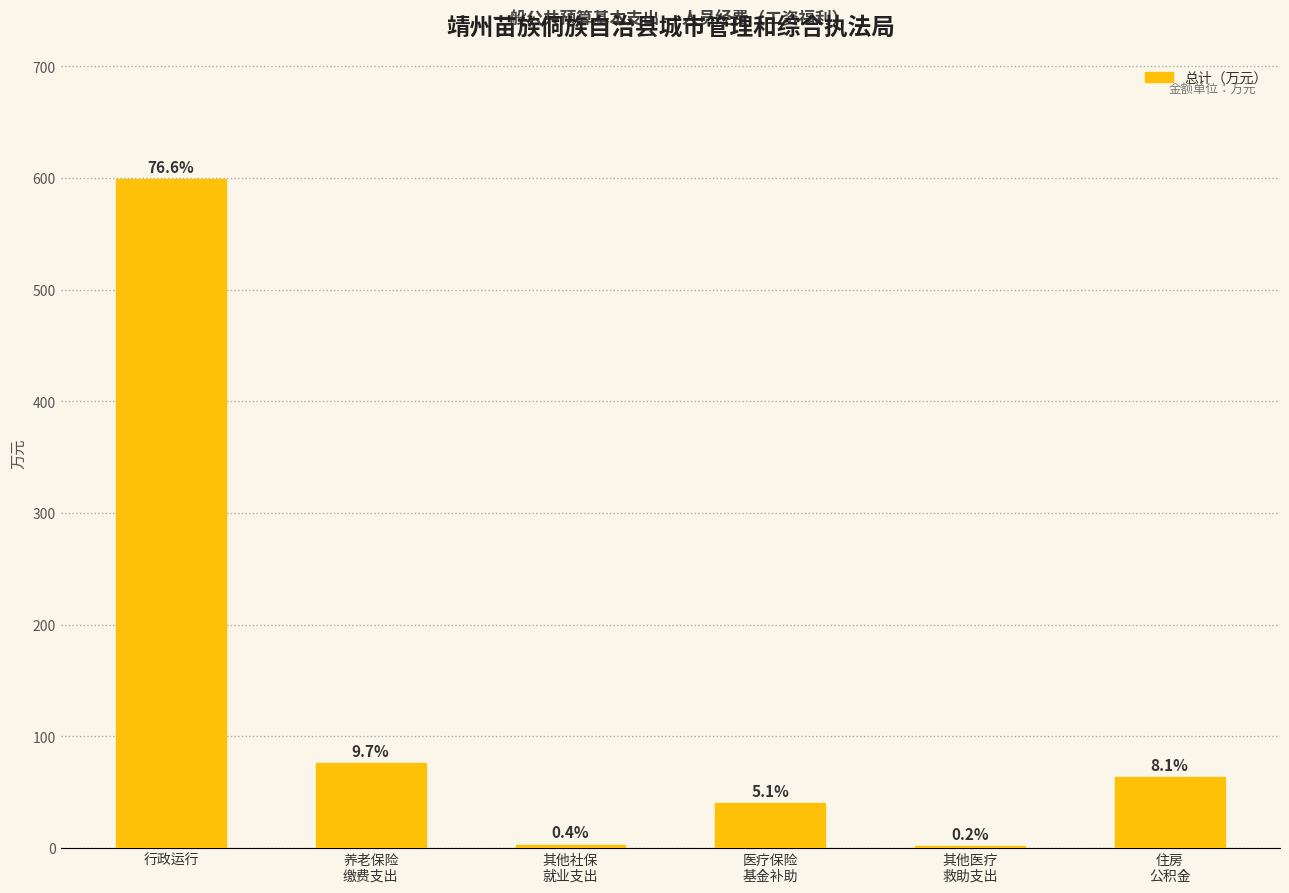

Rank the categories by value from highest to lowest.

行政运行, 养老保险
缴费支出, 住房
公积金, 医疗保险
基金补助, 其他社保
就业支出, 其他医疗
救助支出